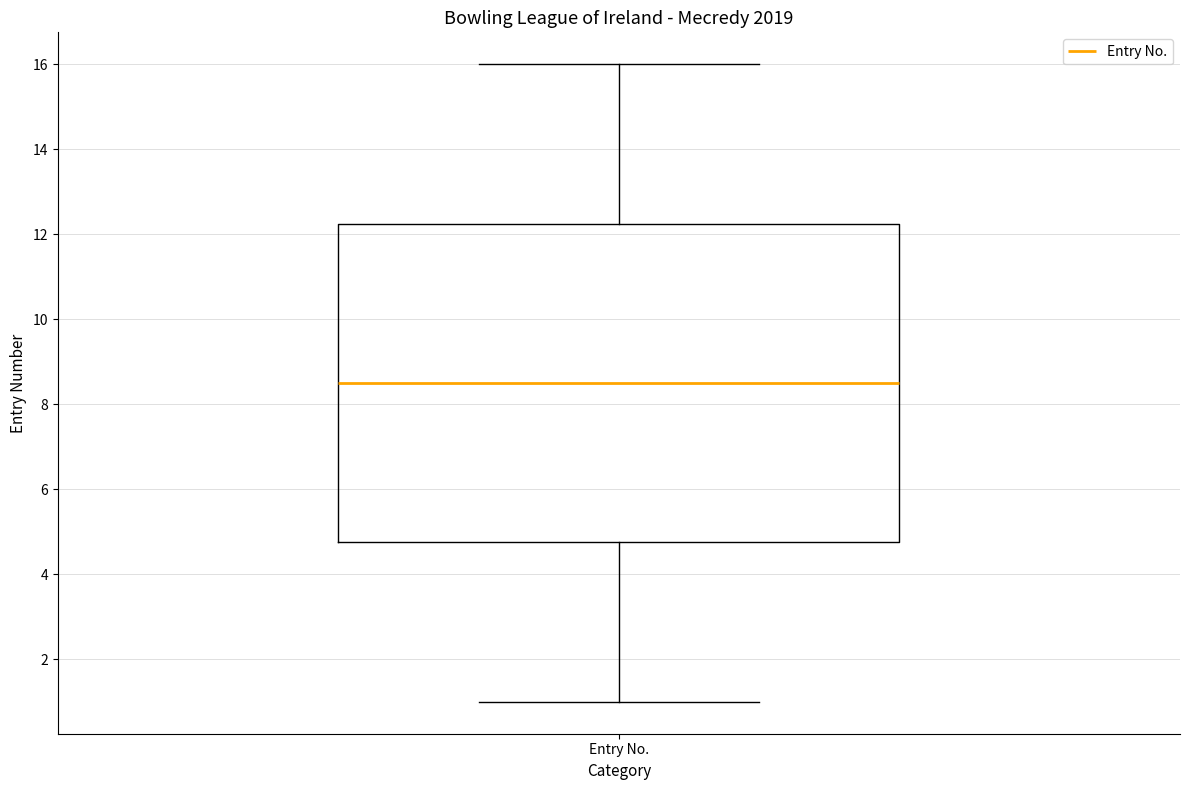

Transcribe this box plot: give where the median line is, the range the box spans, and where the two whiskers end, as read against the y-axis. The values are not printed on the chart, so give them approximately, as read against the axis.

median 8.6, box 4.8 to 12.2, whiskers 1.0 to 16.0